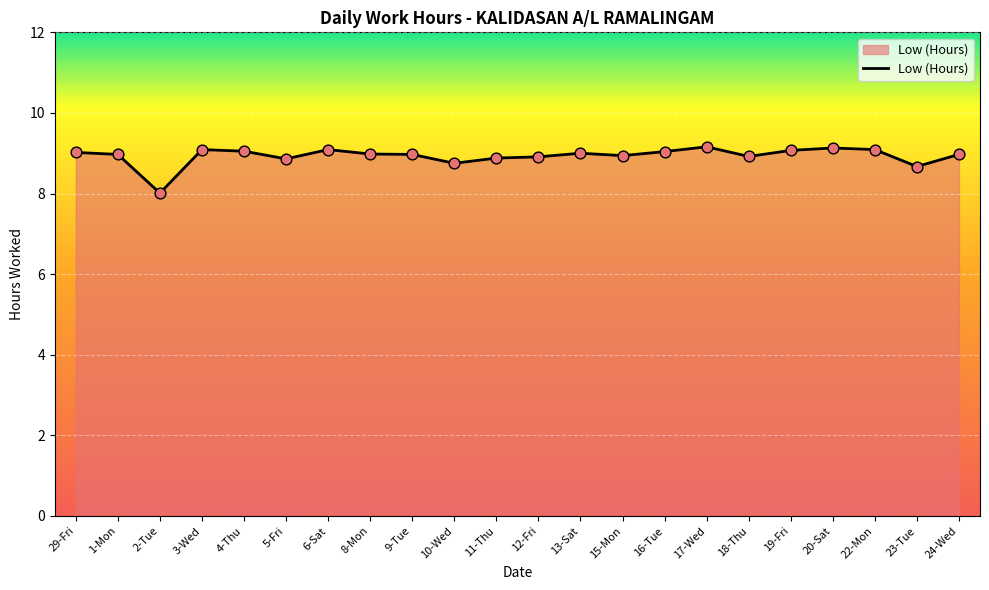

What is the change in value from 17-Wed to 24-Wed?

-0.2